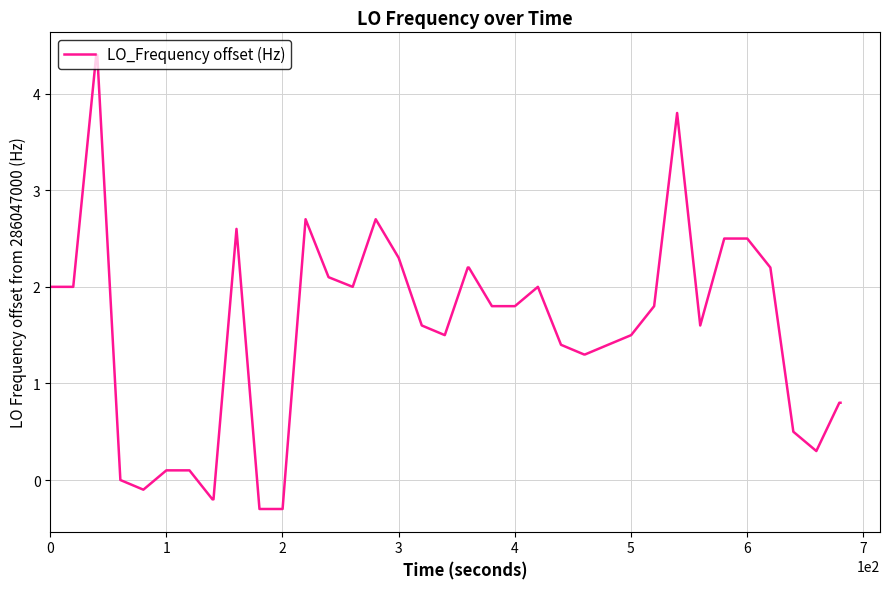

What is the greatest value displayed?

4.4